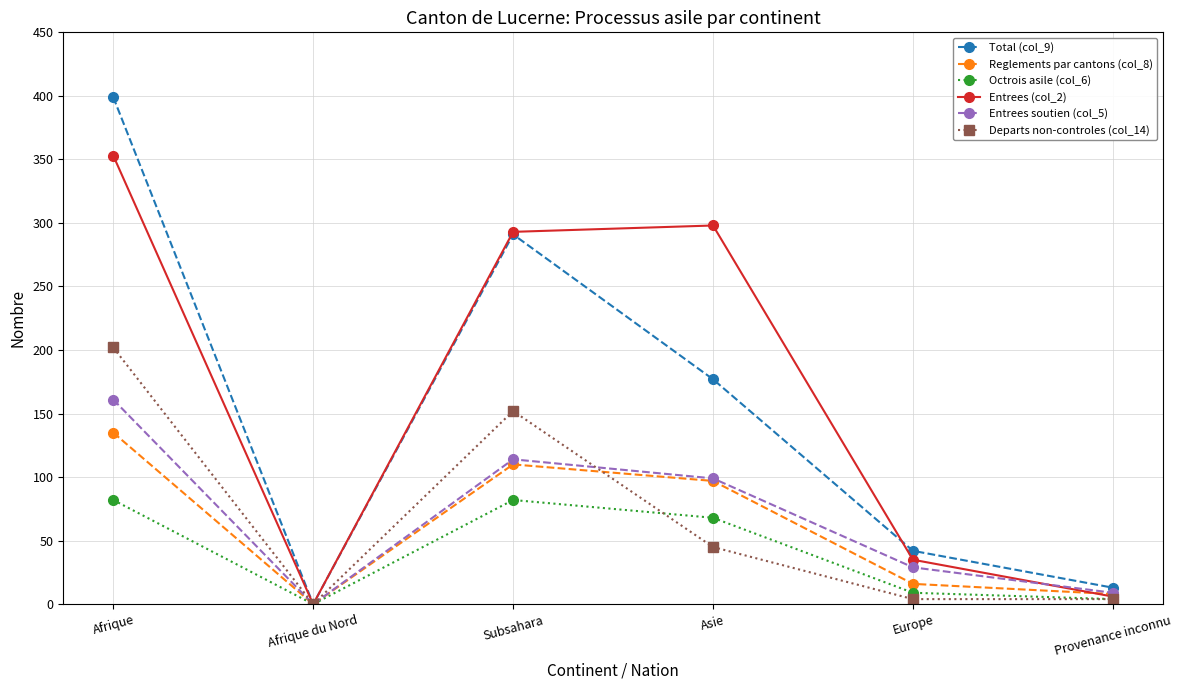

Which series has the widest spread of values?

Total (col_9)